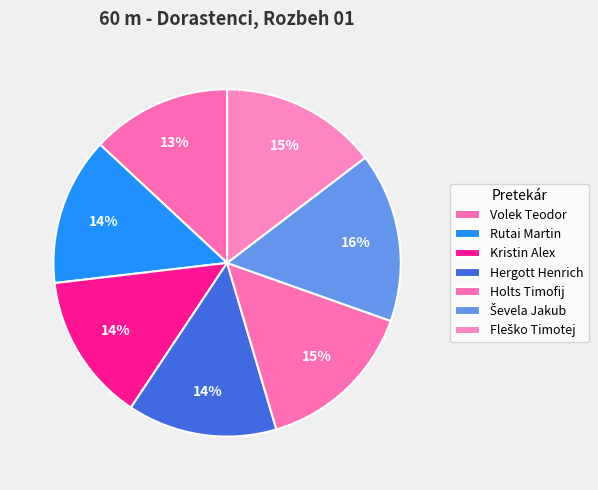

Count the number of slices in the pie.

7